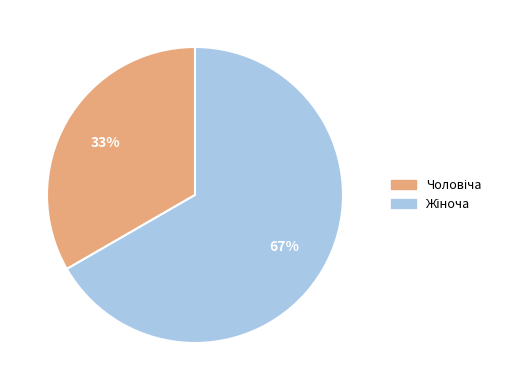

Is there any slice that represents more than half of the pie?

Yes